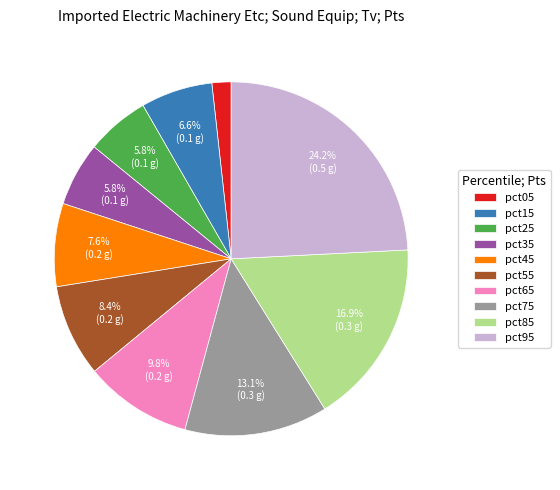

To the nearest percent, what is the average slice percentage?

10%